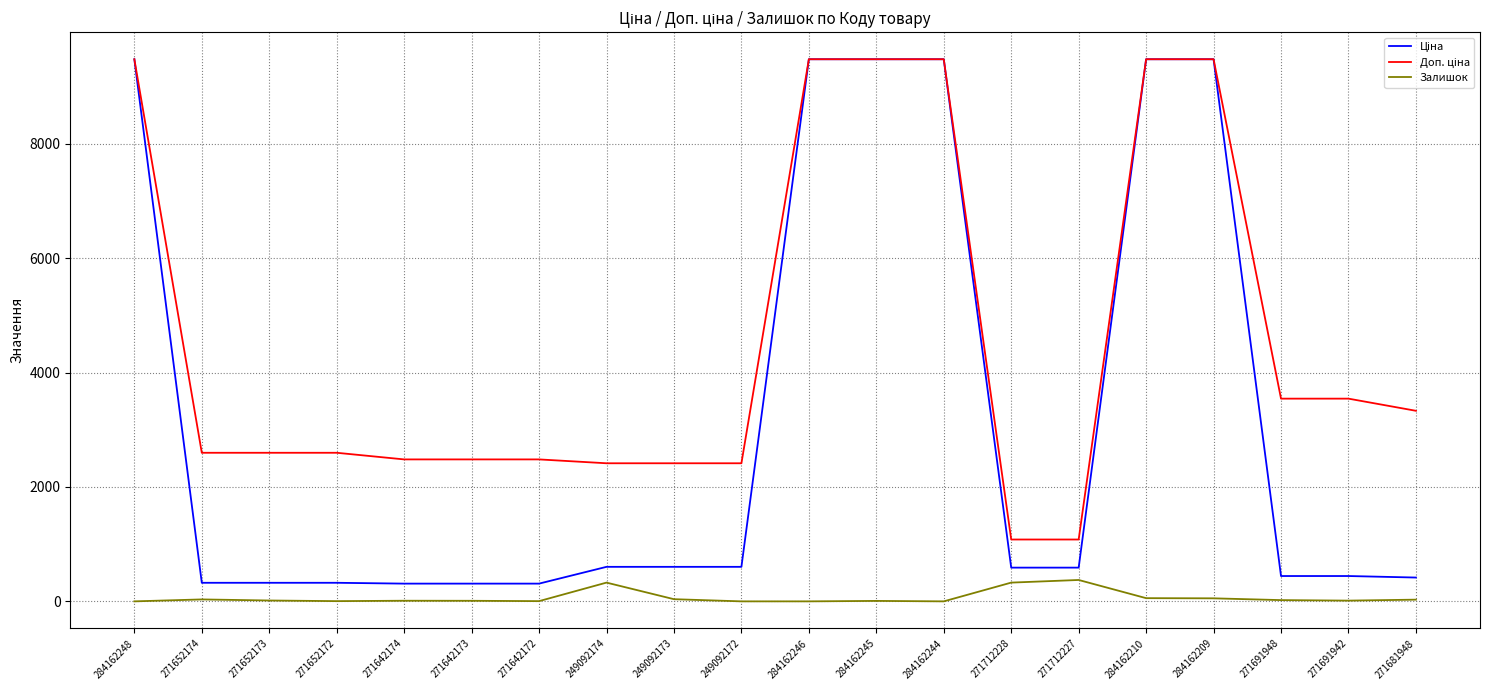

True or false: Залишок has a value of 53.0 at 284162209.

True